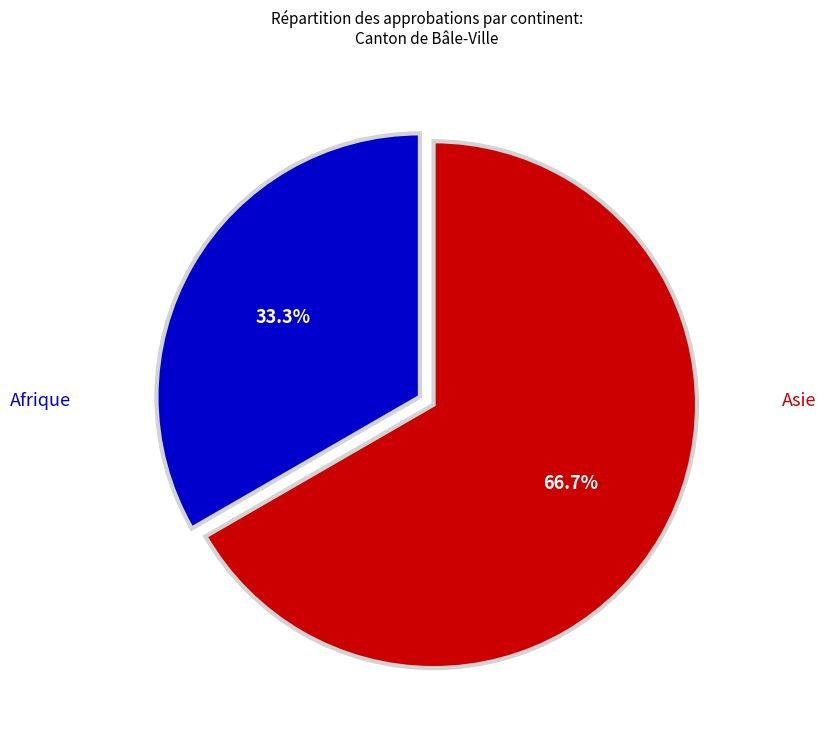

True or false: Afrique accounts for 33% of the total.

True